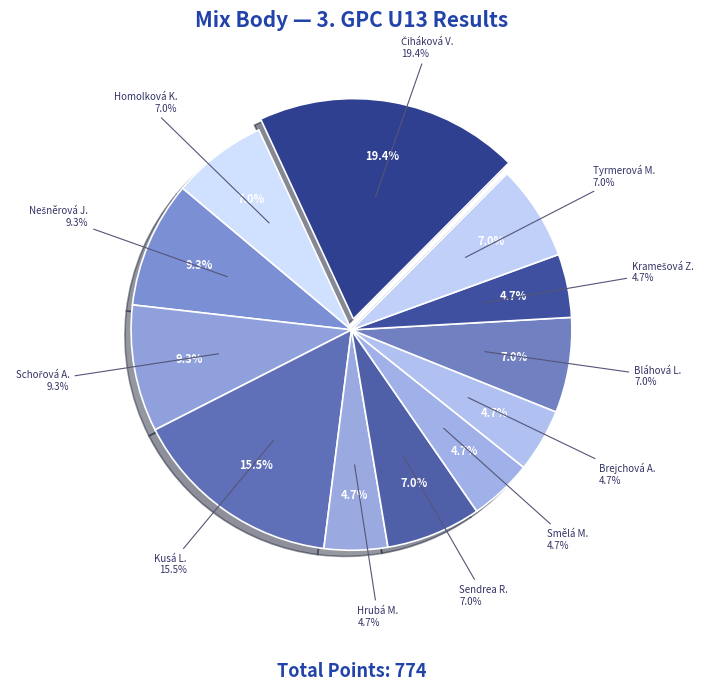

How many slices are in this pie chart?

12